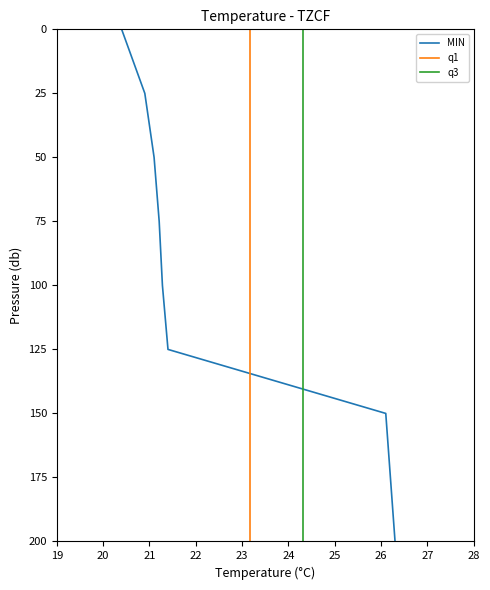

True or false: q3 and q1 intersect in this chart.

False